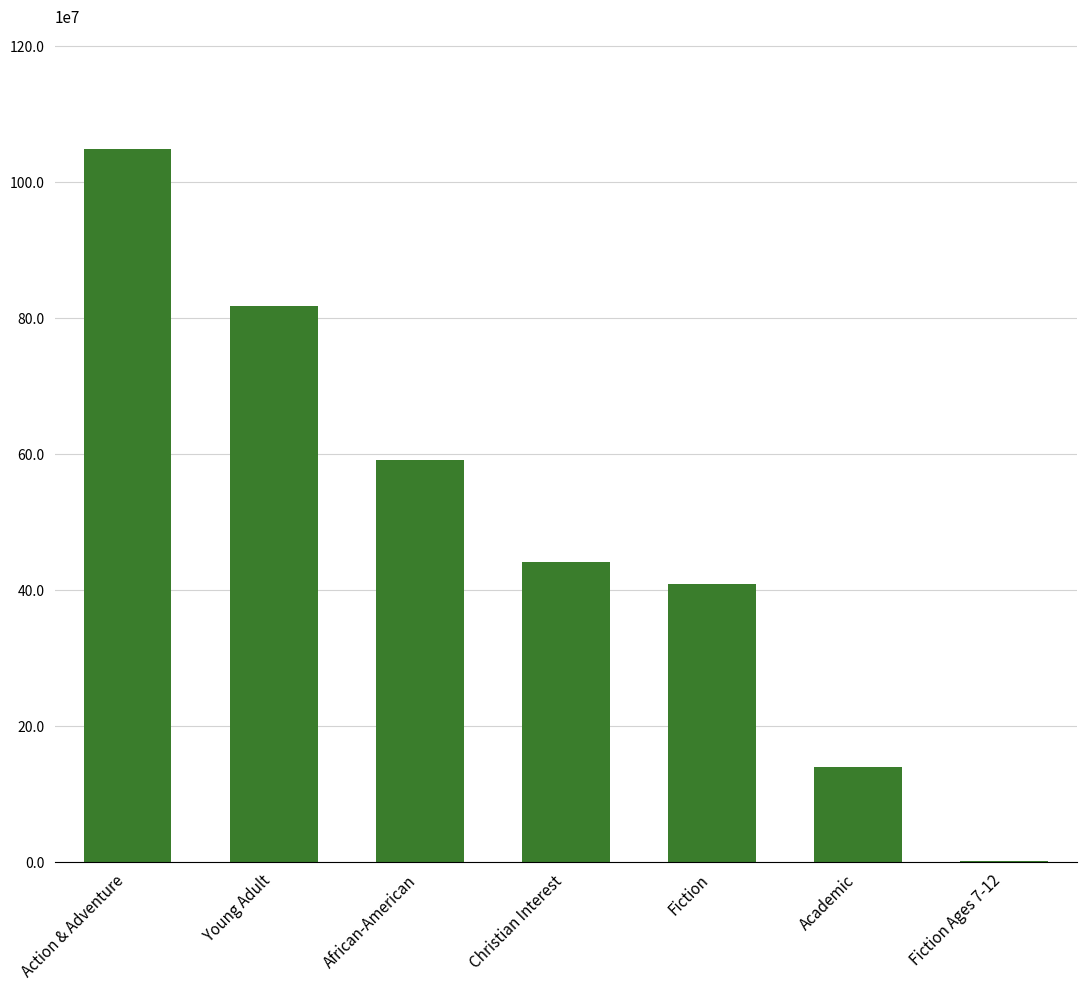

Rank the categories by value from lowest to highest.

Fiction Ages 7-12, Academic, Fiction, Christian Interest, African-American, Young Adult, Action & Adventure